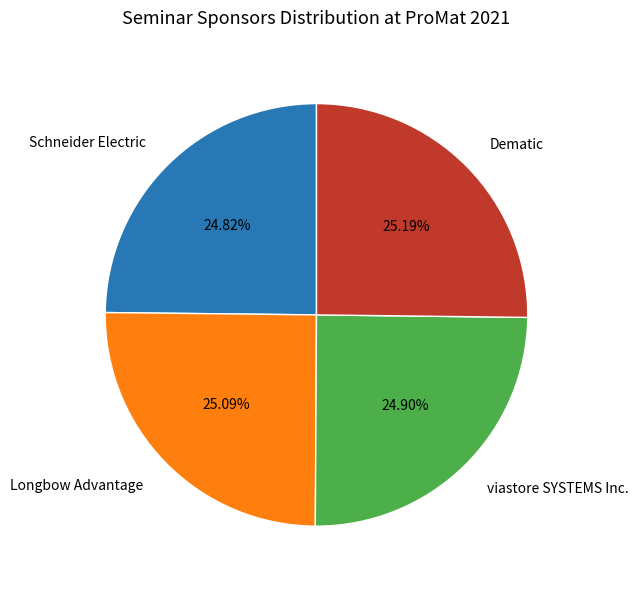

Is Longbow Advantage the majority of the pie?

No